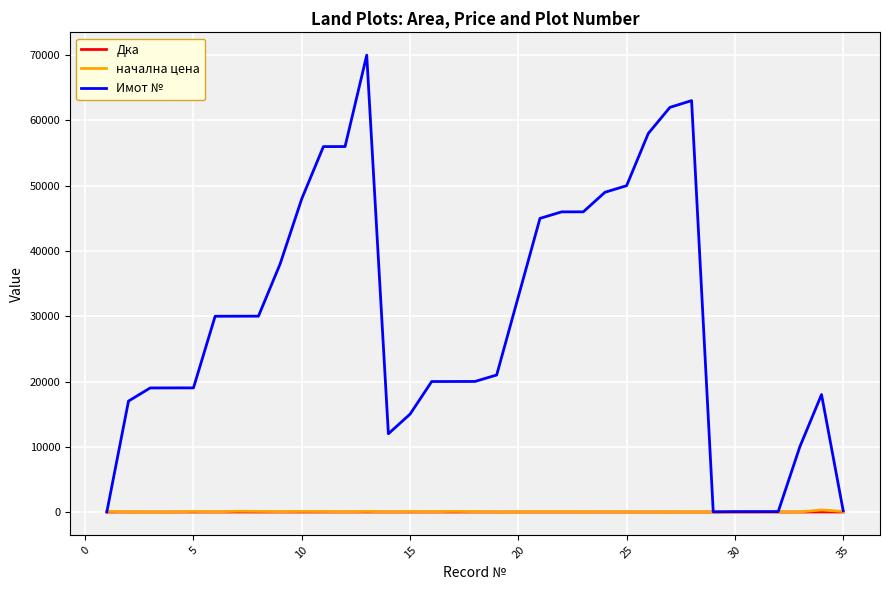

Which series has the largest range (max minus min)?

Имот №